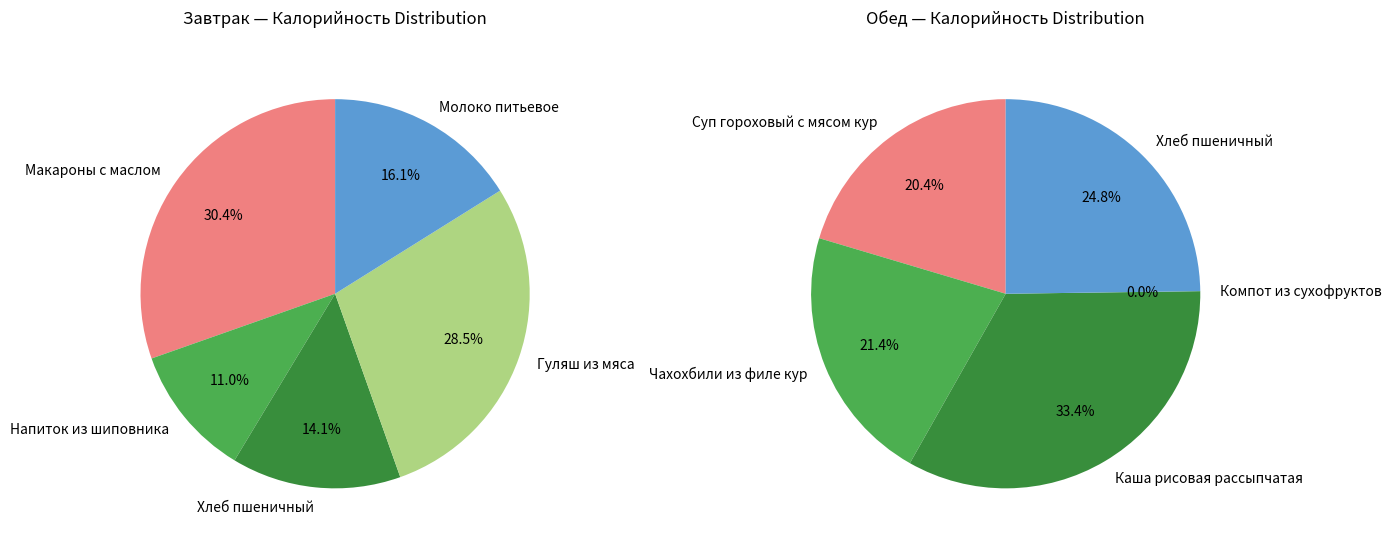

To the nearest percent, what portion does Обед represent?

39%